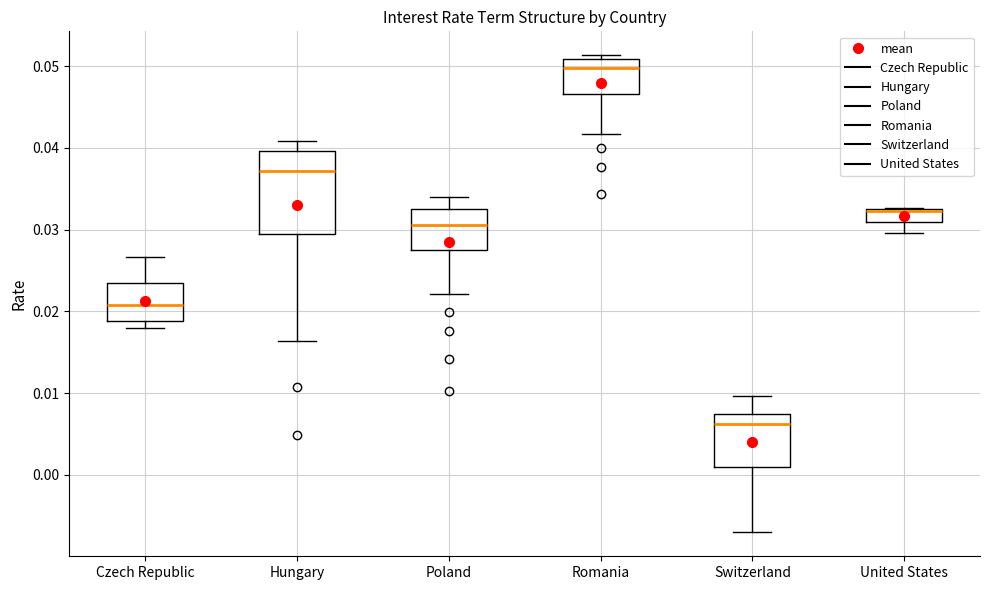

Reading left to right, read every box against the y-axis: the position of its median line, the range the box covers, and the ends of its whiskers. The values are not printed on the chart, so give them approximately, as read against the axis.

Czech Republic: median 0.021, box 0.019 to 0.023, whiskers 0.018 to 0.027
Hungary: median 0.037, box 0.029 to 0.040, whiskers 0.016 to 0.041
Poland: median 0.031, box 0.028 to 0.033, whiskers 0.022 to 0.034
Romania: median 0.050, box 0.047 to 0.051, whiskers 0.042 to 0.051 (just above the box's upper edge)
Switzerland: median 0.006, box 0.001 to 0.007, whiskers -0.007 to 0.010
United States: median 0.032 (drawn on the box's upper edge), box 0.031 to 0.033, whiskers 0.030 to 0.033